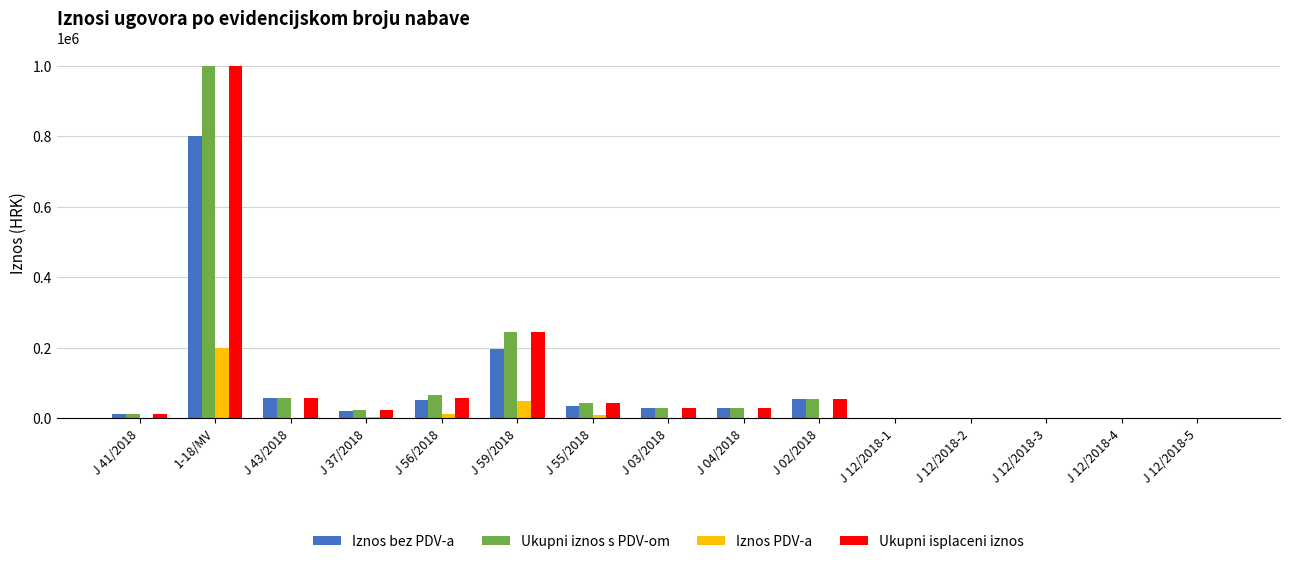

What is the total value across all series at J 12/2018-3?

972.0